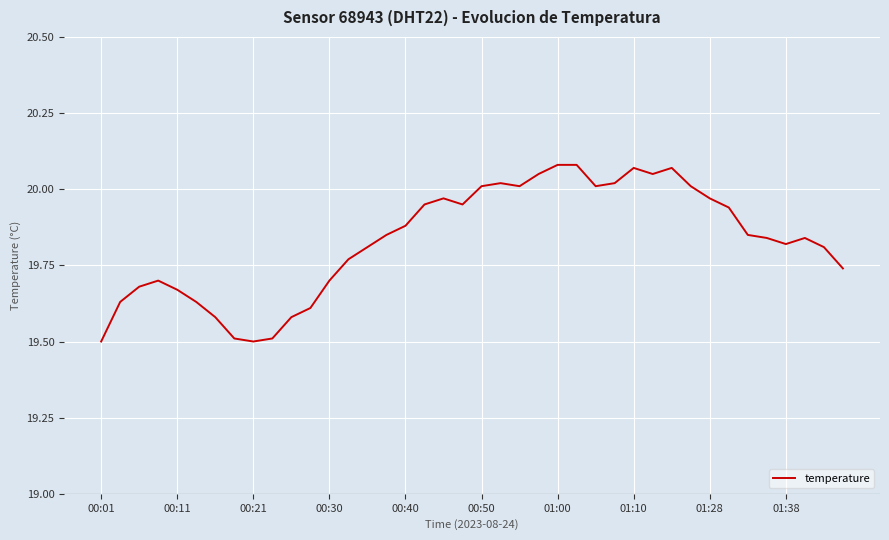

What is the smallest value displayed?

19.5